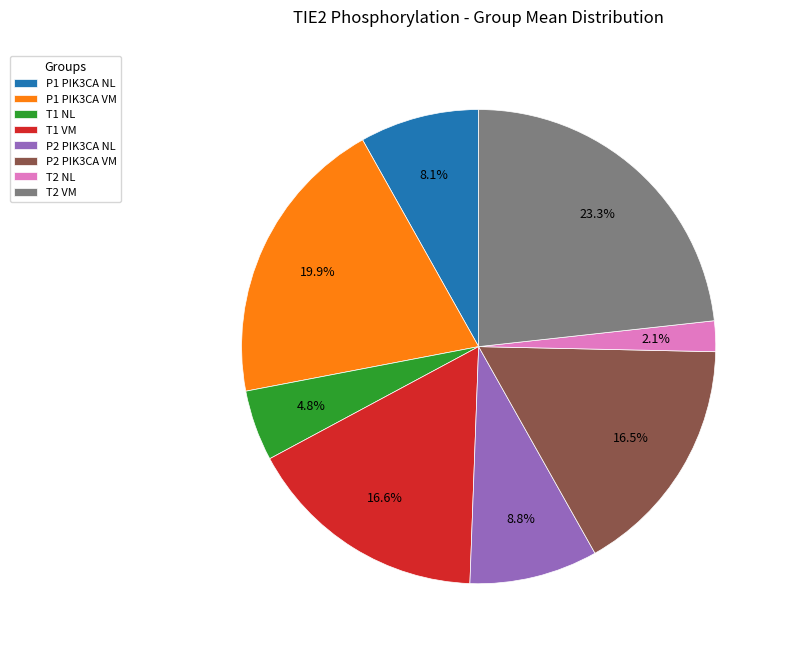

Is the sum of P2 PIK3CA VM and T1 NL greater than half?

No